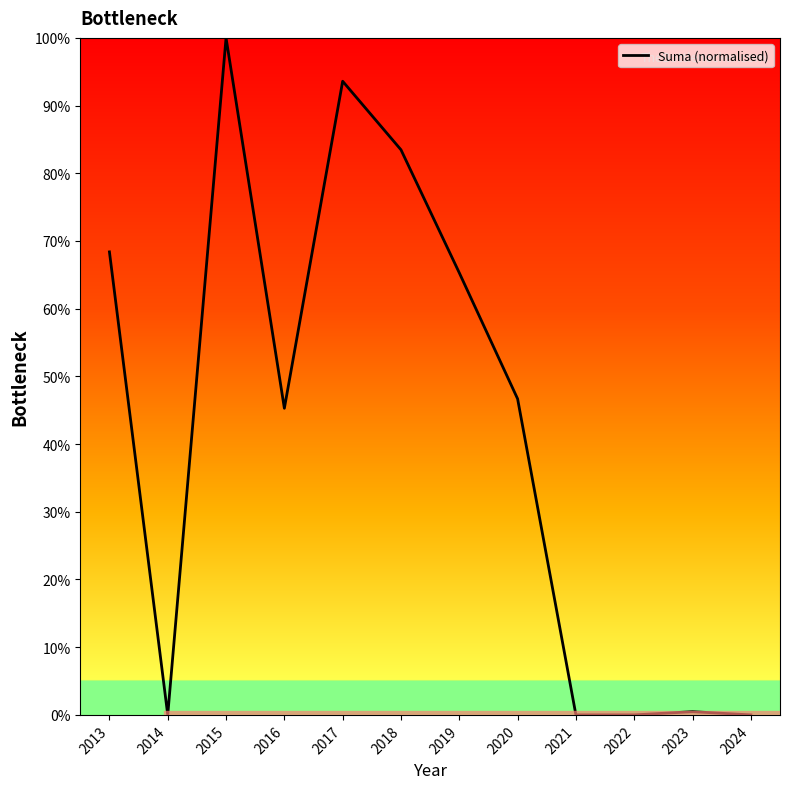

Is it true that the value at 2017 is 93.6?

True